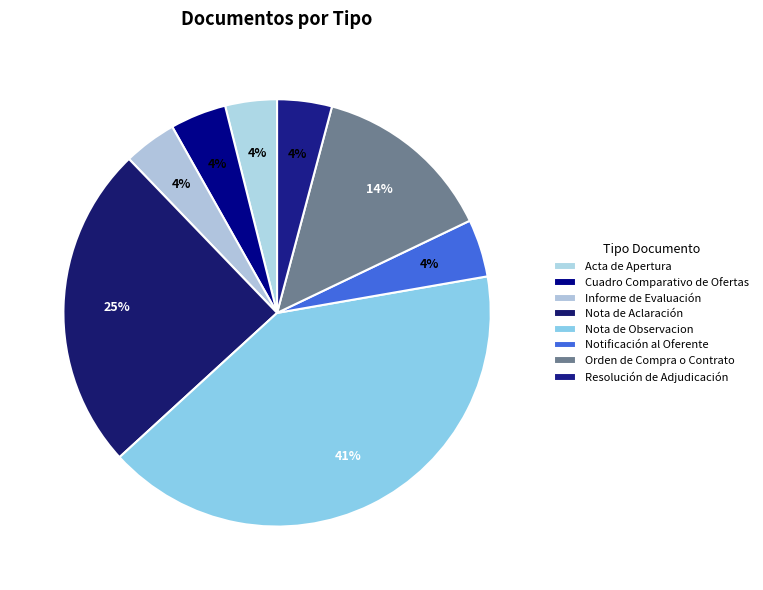

To the nearest percent, what is the average slice percentage?

12%